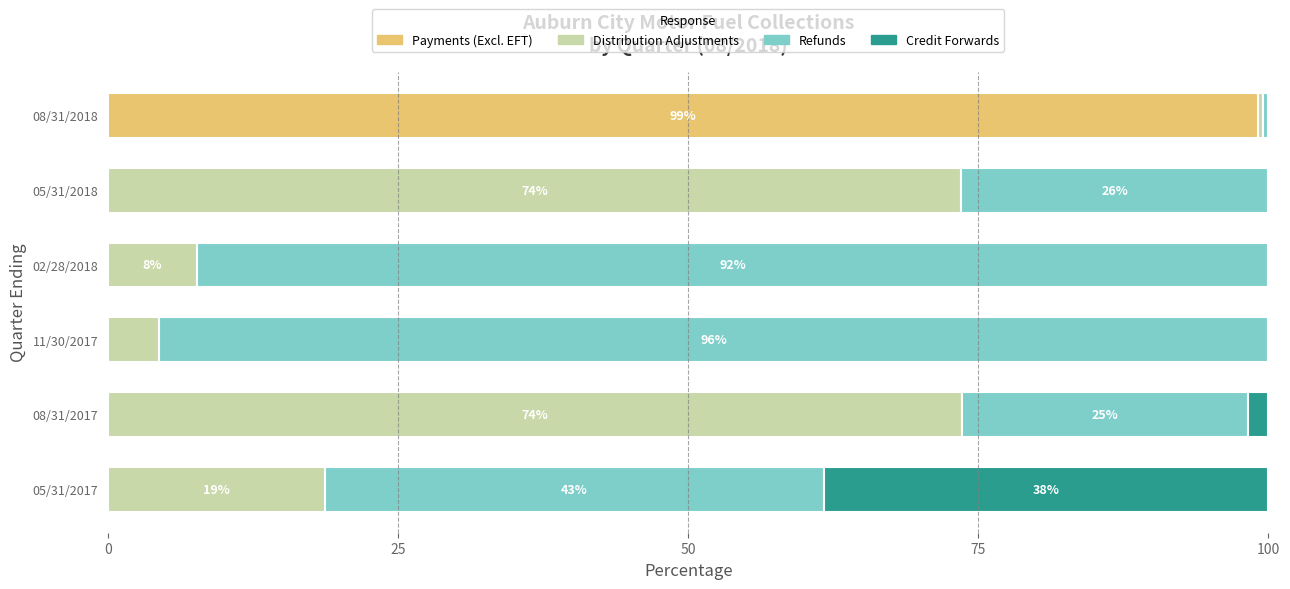

What is the total value across all series at 11/30/2017?

100.0